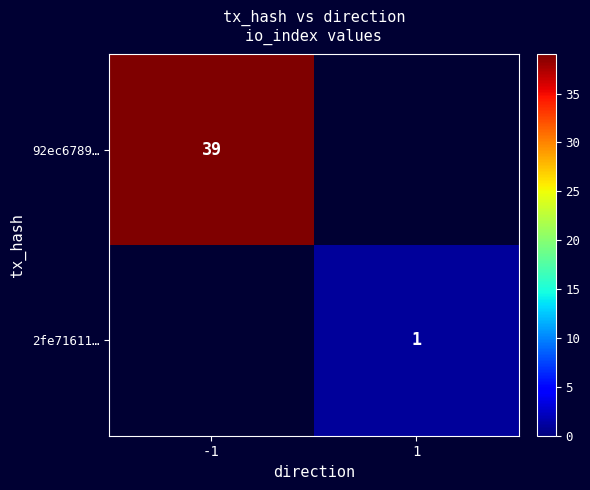

Count the number of categories in the chart.

2